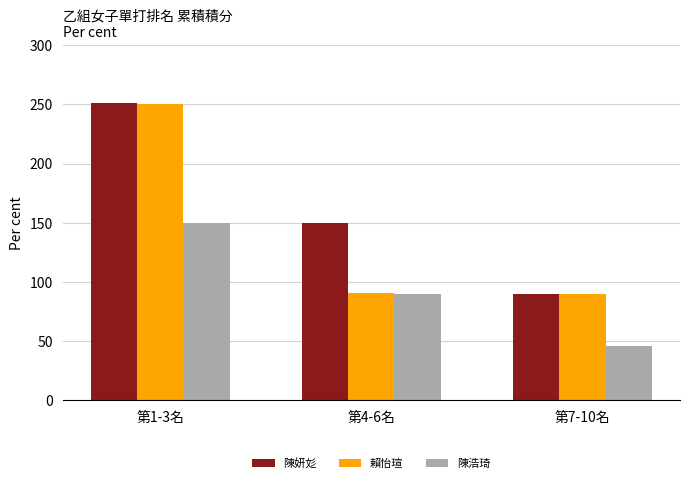

What is the total value across all series at 第4-6名?

331